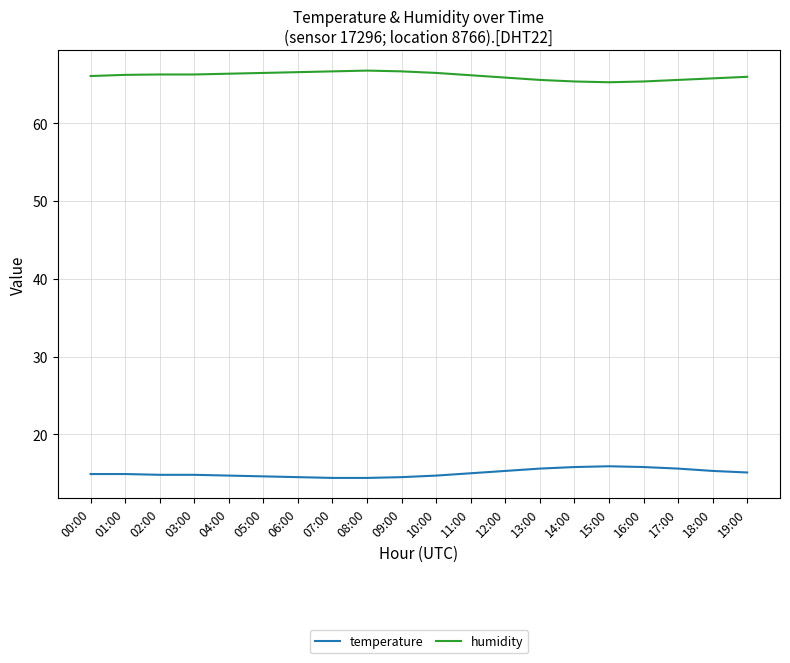

Is the value of humidity at 16:00 greater than the value of temperature at 18:00?

Yes